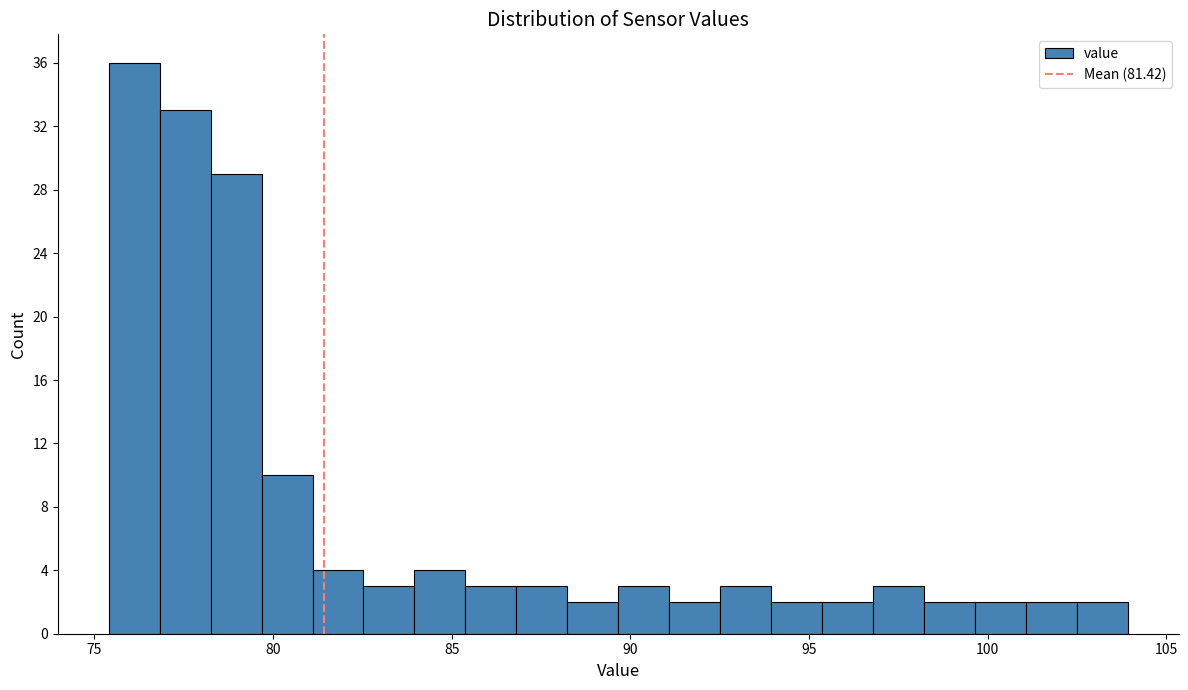

Read against the x-axis, roughly where is the centre of the tallest bar?

76.0